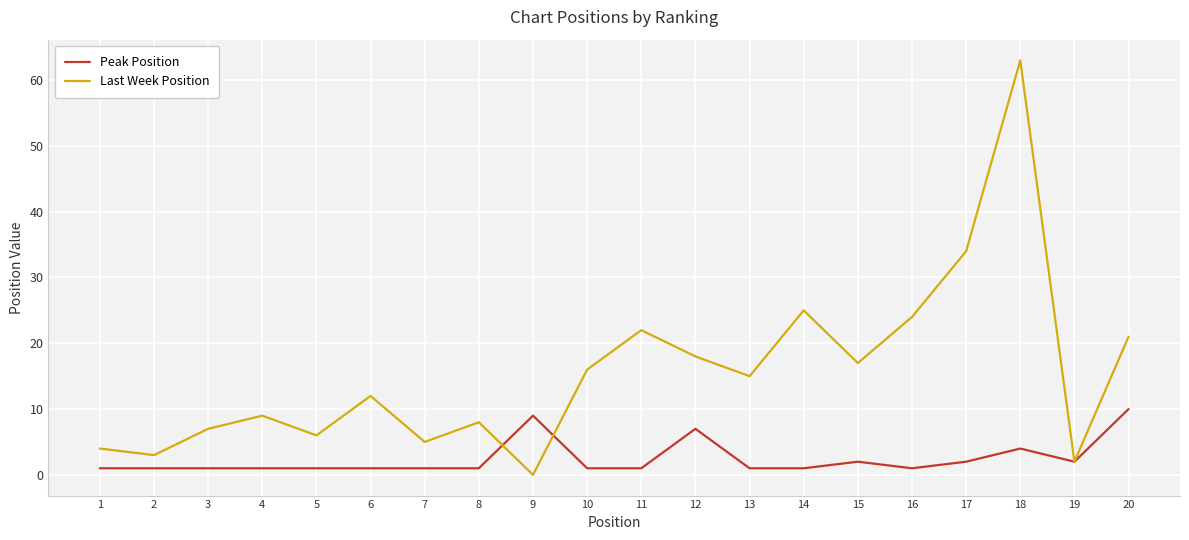

True or false: Last Week Position has a value of 5 at 7.

True